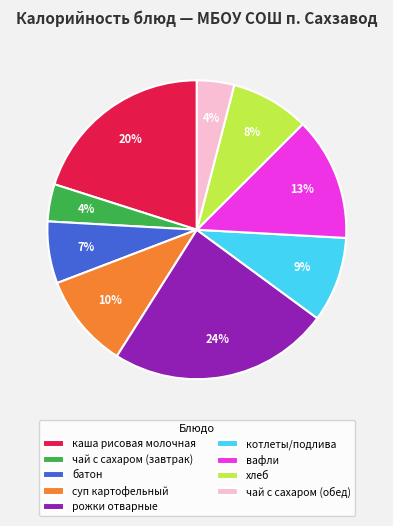

Is котлеты/подлива the majority of the pie?

No